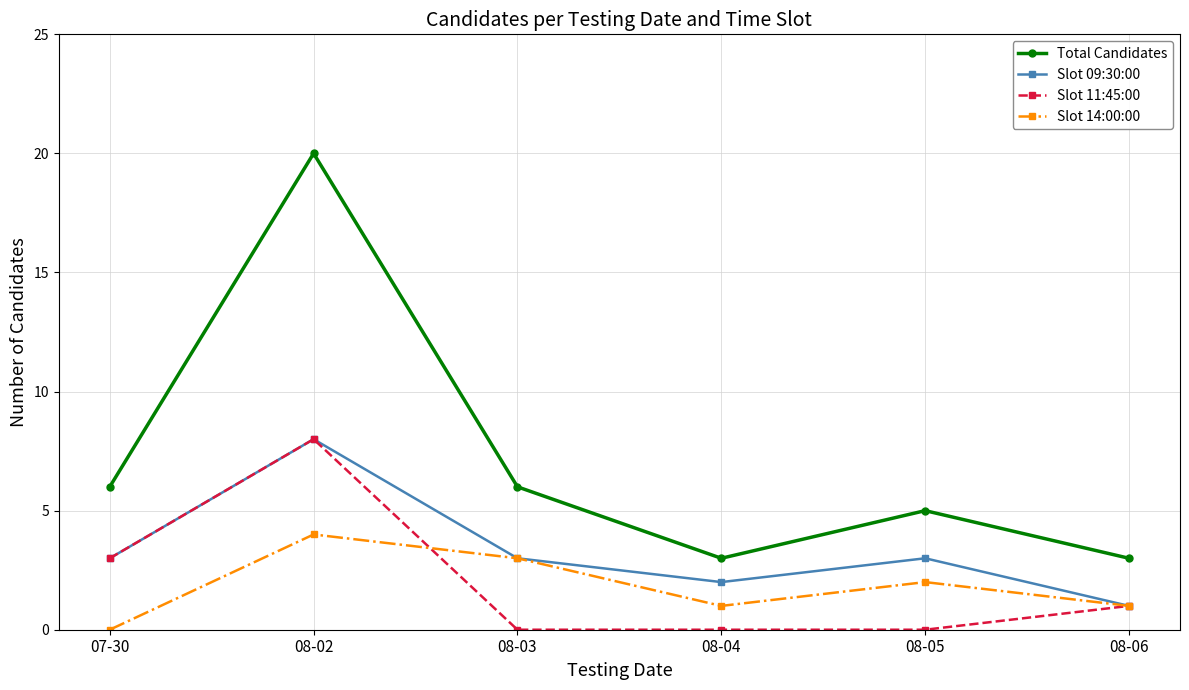

Reading left to right, transcribe all the data shown in this chart.

Total Candidates: 6	20	6	3	5	3
Slot 09:30:00: 3	8	3	2	3	1
Slot 11:45:00: 3	8	0	0	0	1
Slot 14:00:00: 0	4	3	1	2	1